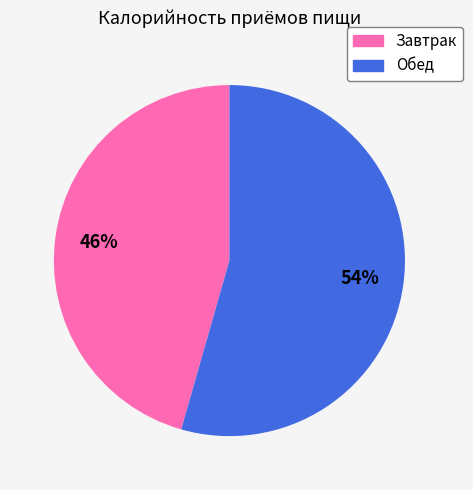

To the nearest percent, what portion does Завтрак represent?

46%